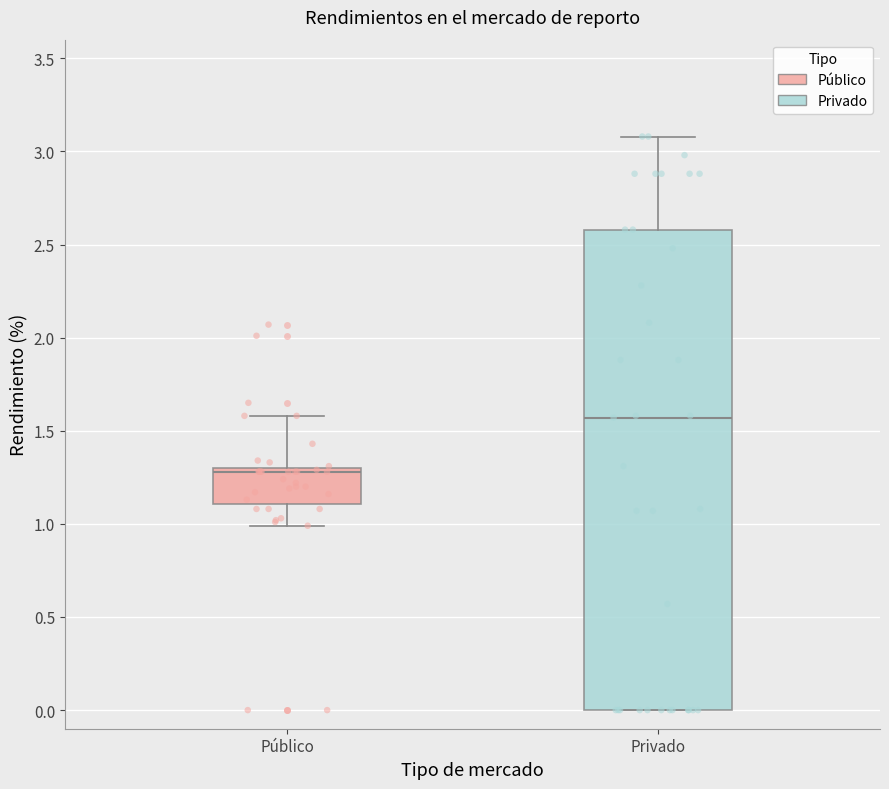

Reading left to right, read every box against the y-axis: the position of its median line, the range the box covers, and the ends of its whiskers. The values are not printed on the chart, so give them approximately, as read against the axis.

Público: median 1.30 (just below the box's upper edge), box 1.10 to 1.30, whiskers 1.00 to 1.60
Privado: median 1.55, box 0.00 to 2.60, whiskers 0.00 to 3.10